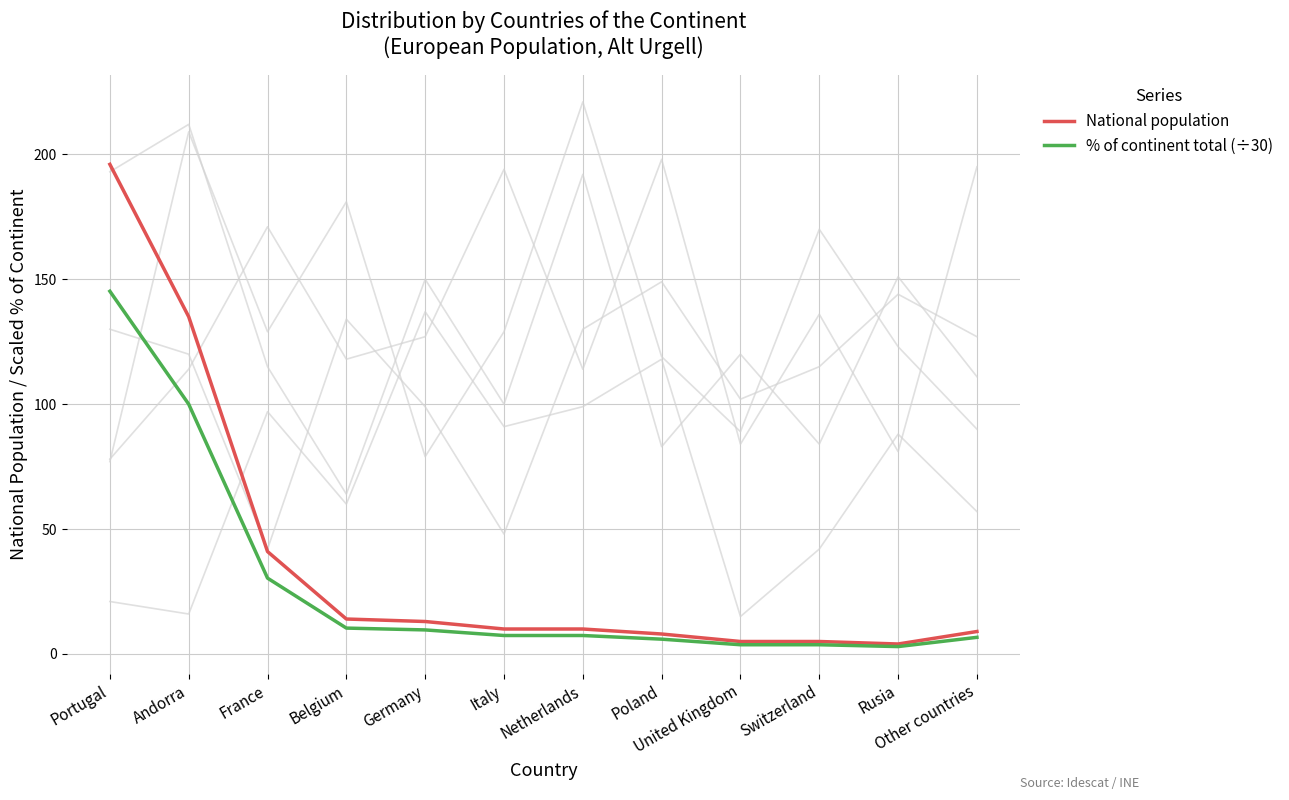

Reading left to right, list all the values displayed in this chart.

National population: Portugal=196.0	Andorra=135.0	France=41.0	Belgium=14.0	Germany=13.0	Italy=10.0	Netherlands=10.0	Poland=8.0	United Kingdom=5.0	Switzerland=5.0	Rusia=4.0	Other countries=9.0
% of continent total (÷30): Portugal=145.2	Andorra=100.0	France=30.4	Belgium=10.4	Germany=9.6	Italy=7.4	Netherlands=7.4	Poland=5.9	United Kingdom=3.7	Switzerland=3.7	Rusia=3.0	Other countries=6.7